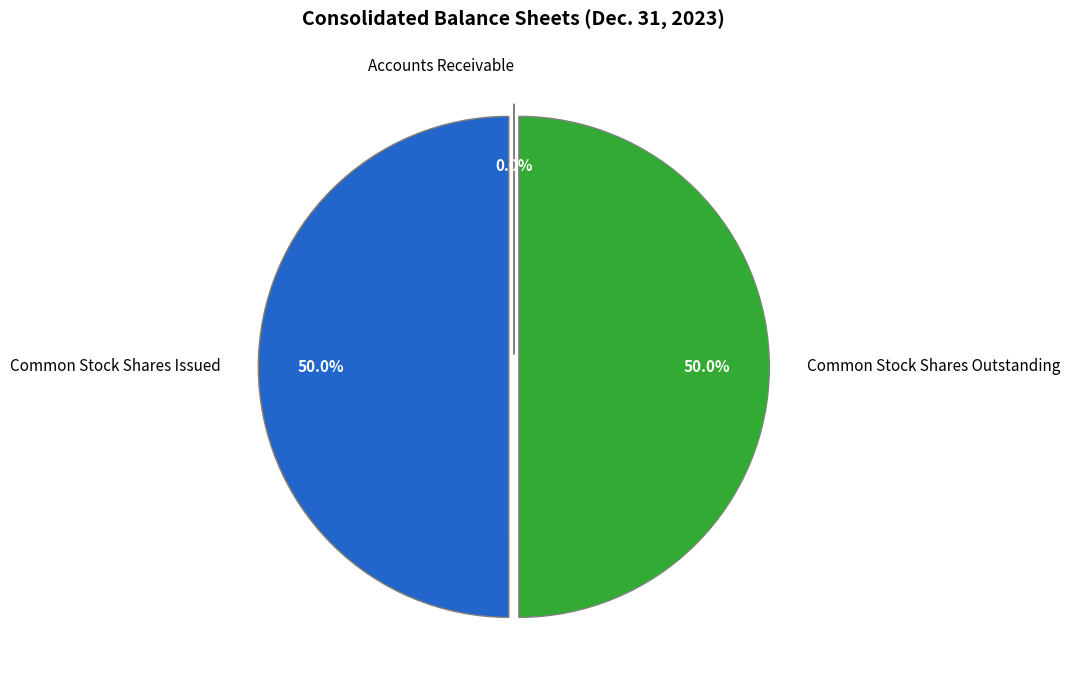

To the nearest percent, what is the average slice percentage?

33%